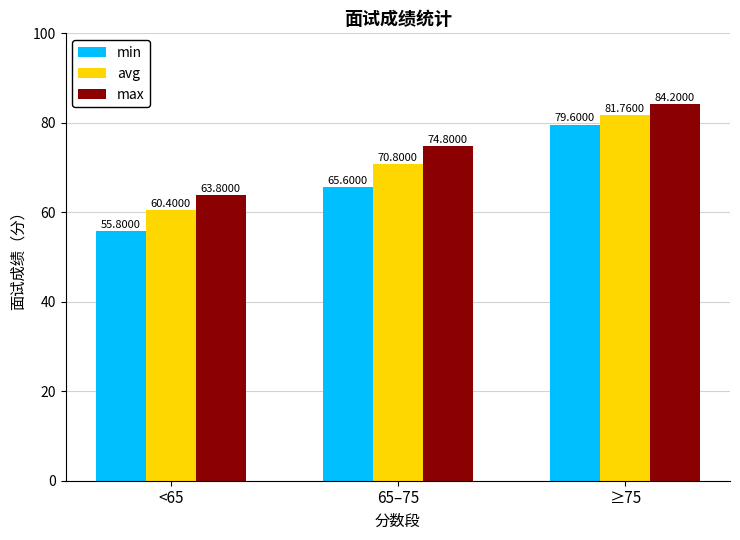

The max series shows 51.7 at 65–75. True or false?

False